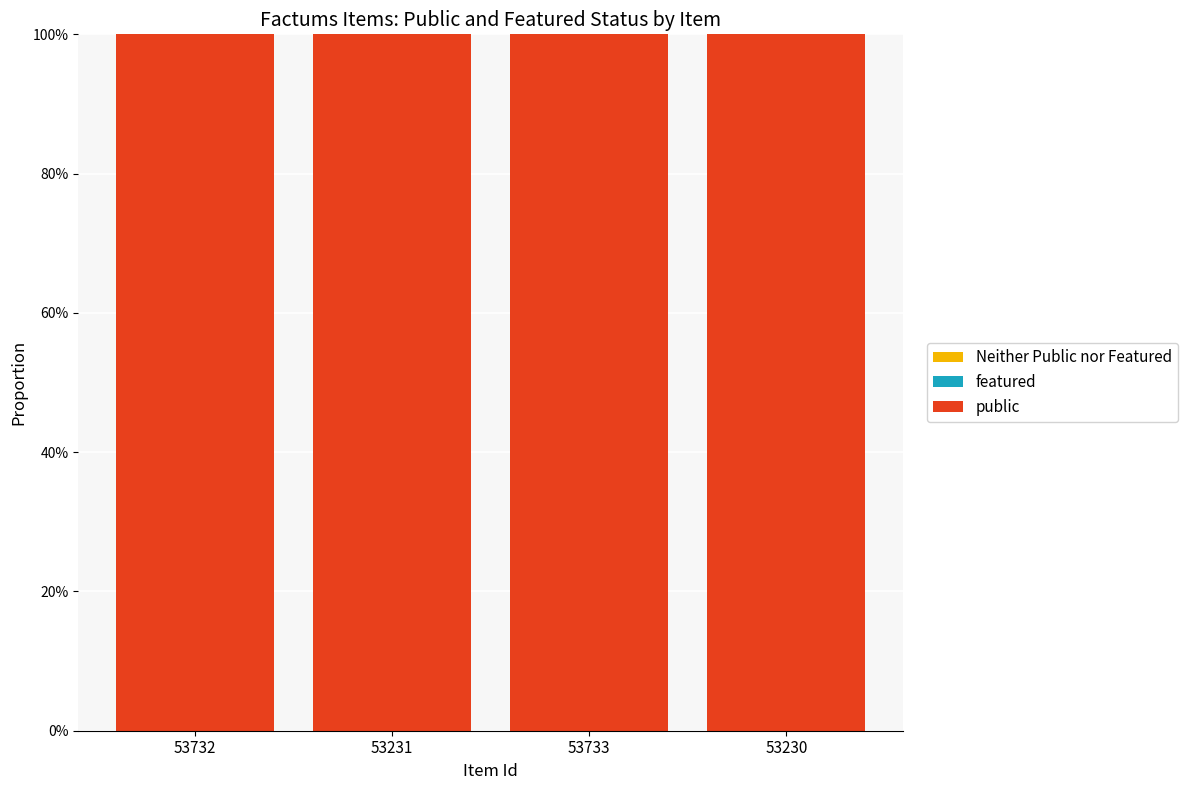

What is the maximum value shown in the chart?

1